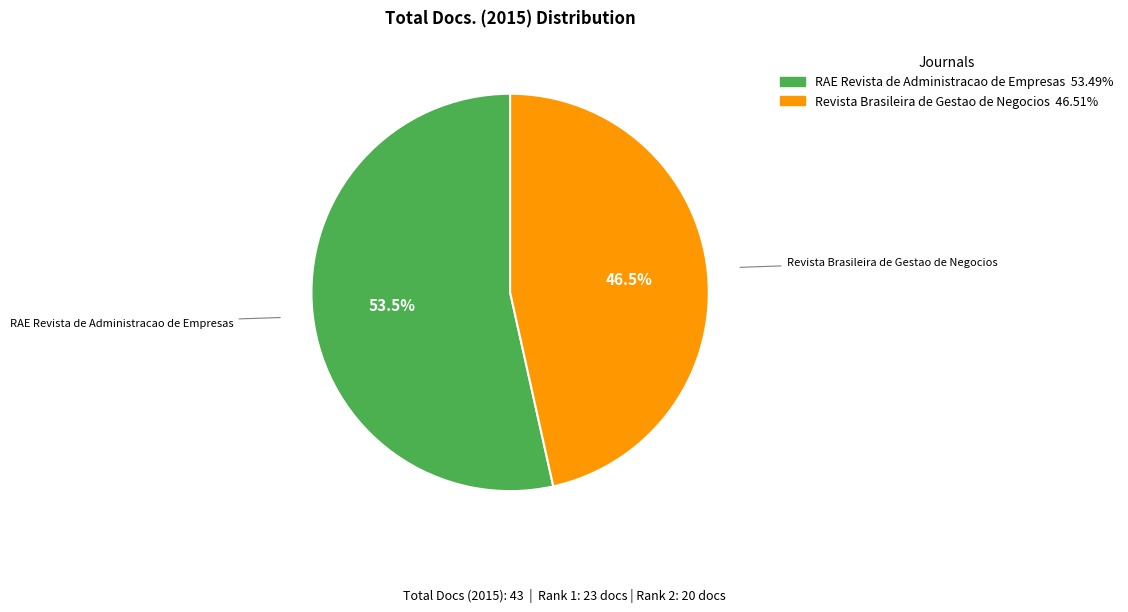

True or false: RAE Revista de Administracao de Empresas accounts for 43% of the total.

False